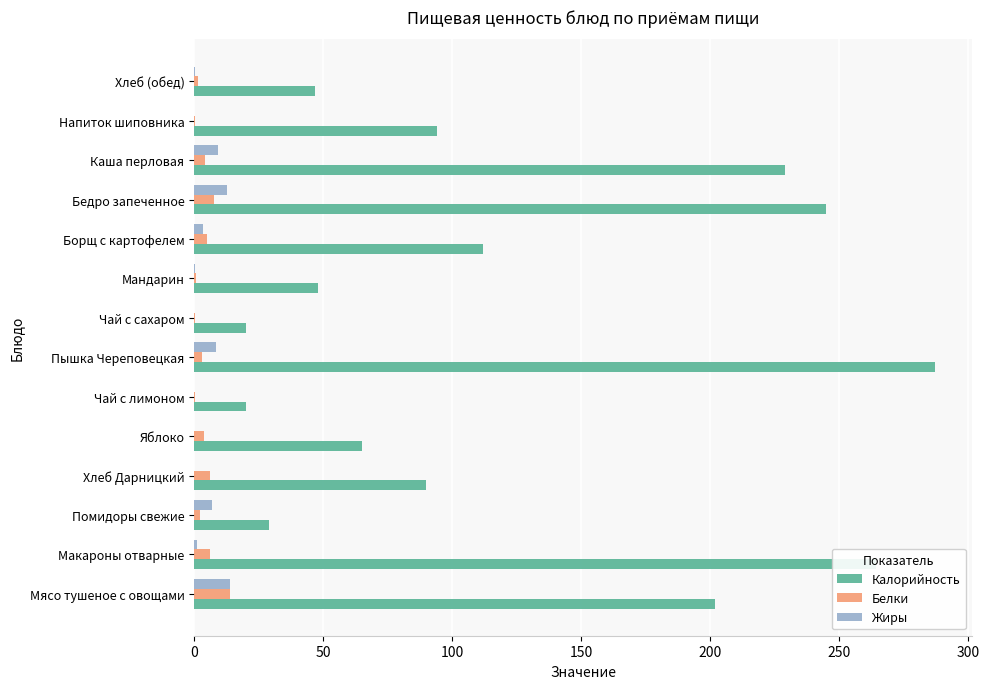

What is the highest value of the Калорийность series?

287.0